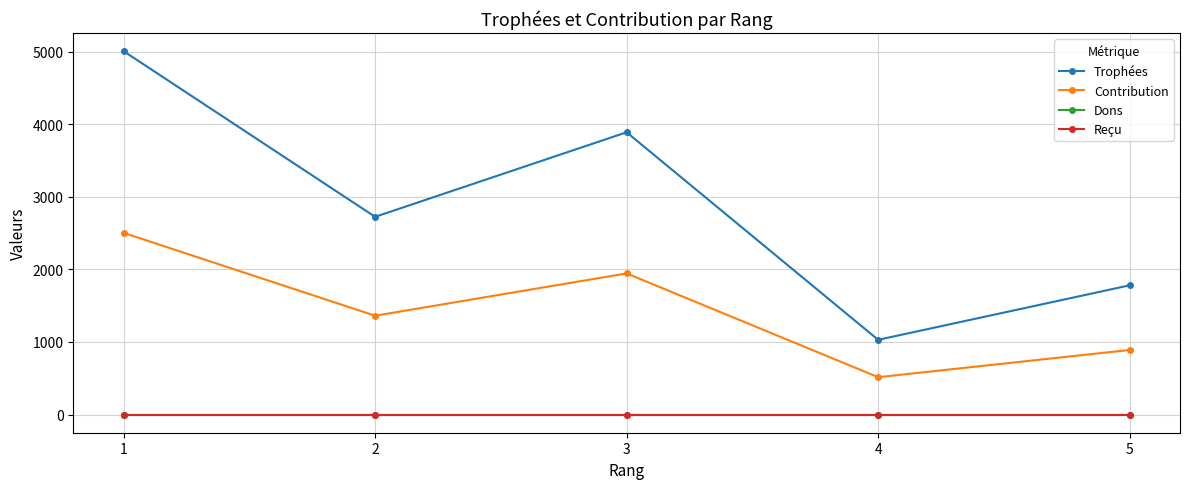

Which series has the widest spread of values?

Trophées